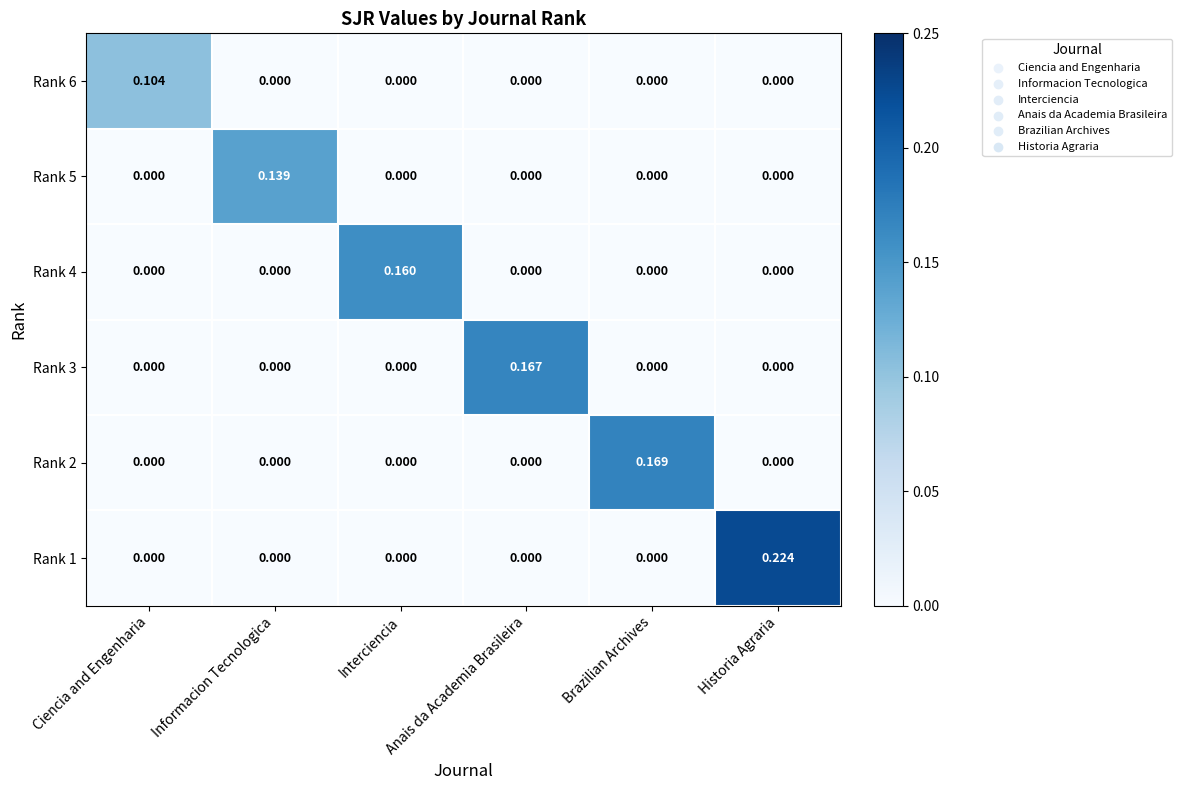

Which series has the largest total across all categories?

Rank 1